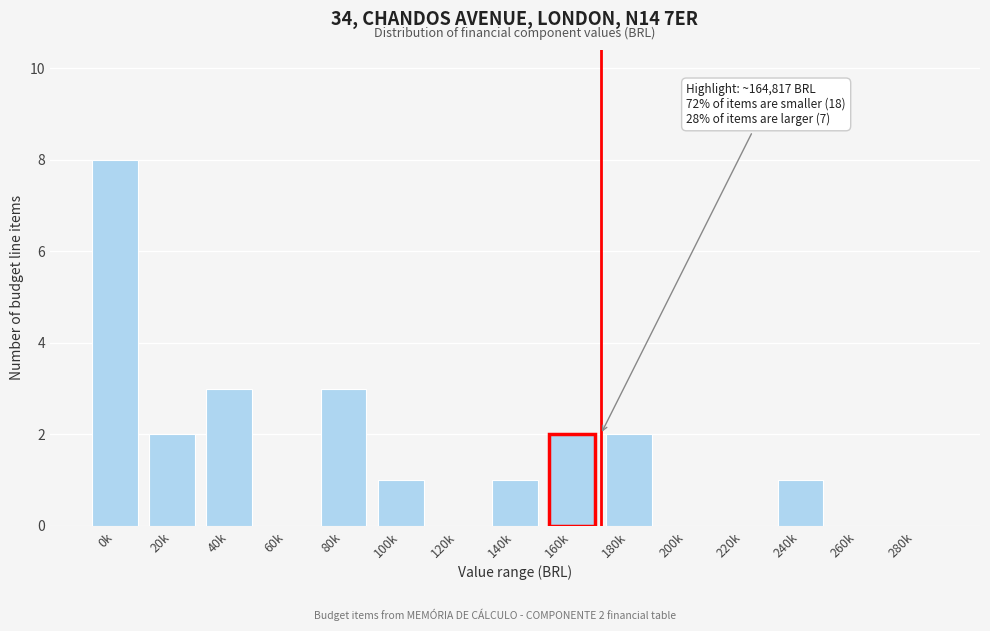

Reading left to right, what are all the values shown in this chart?

0k=8	20k=2	40k=3	60k=0	80k=3	100k=1	120k=0	140k=1	160k=2	180k=2	200k=0	220k=0	240k=1	260k=0	280k=0